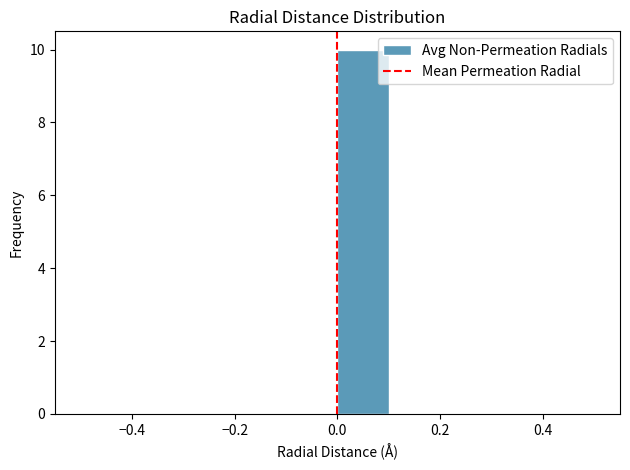

Which range on the x-axis has the tallest bar?

0.0 to 0.1